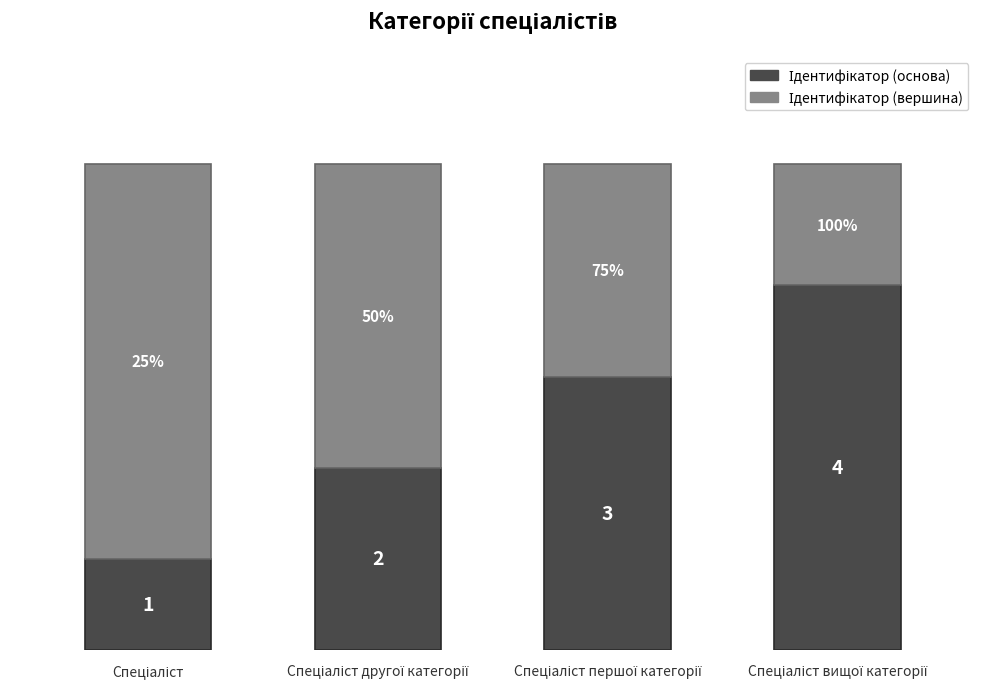

Are the bars horizontal?

No